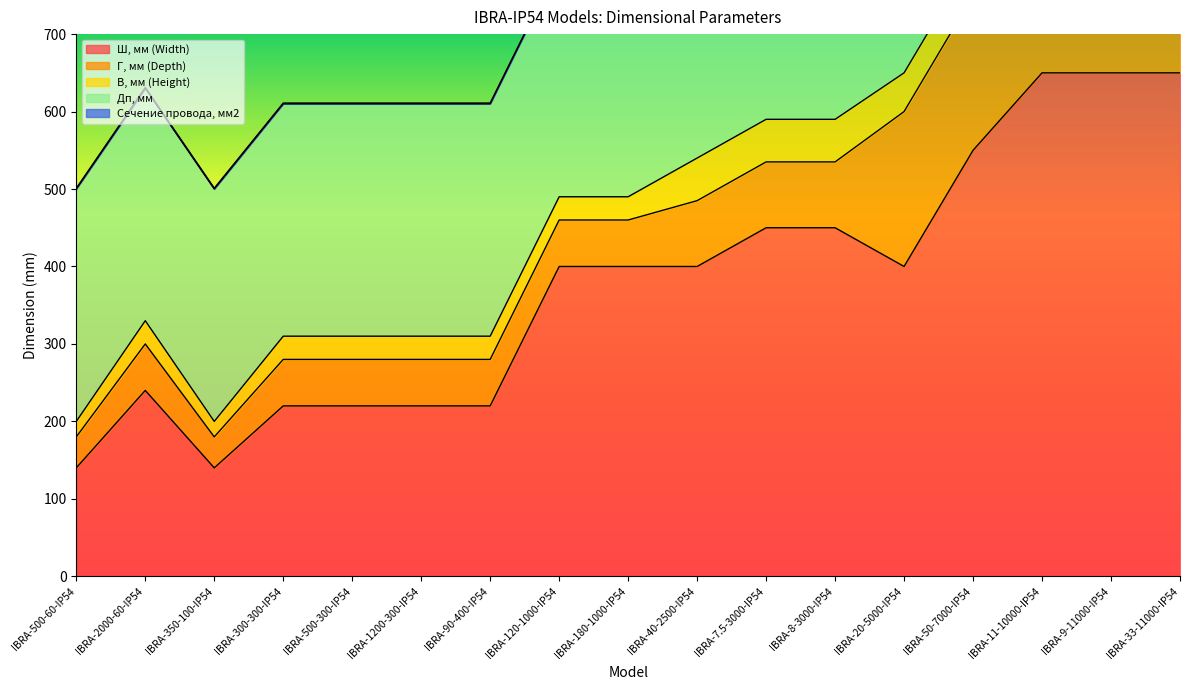

Count the Сечение провода, мм2 values in the range 1 to 6.

15